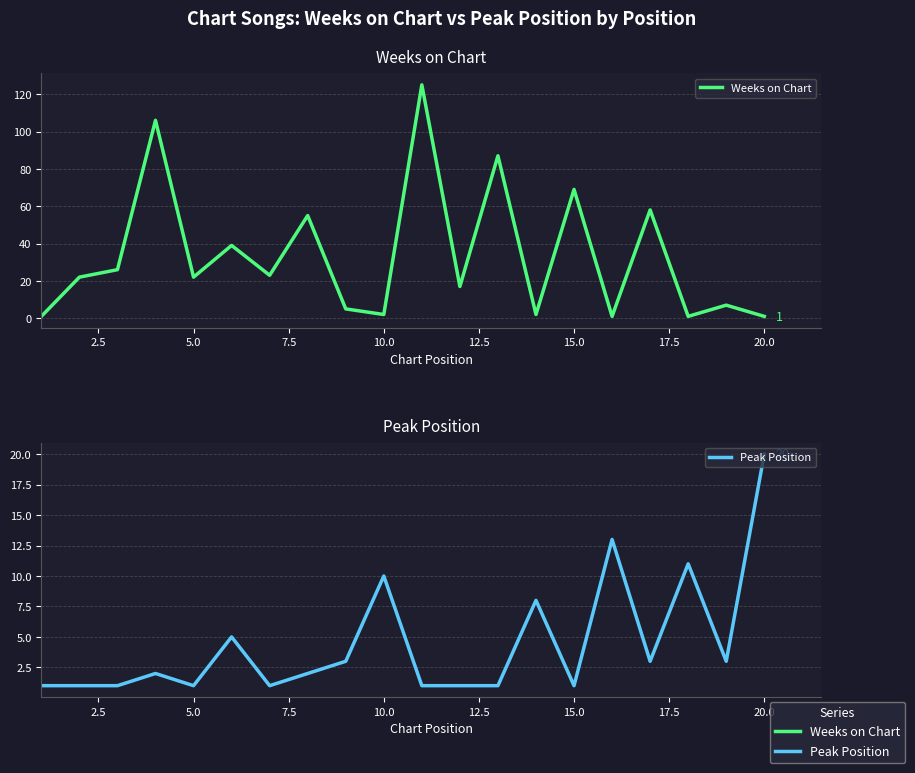

What is the difference between the second highest and second lowest values in the Peak Position series?

12